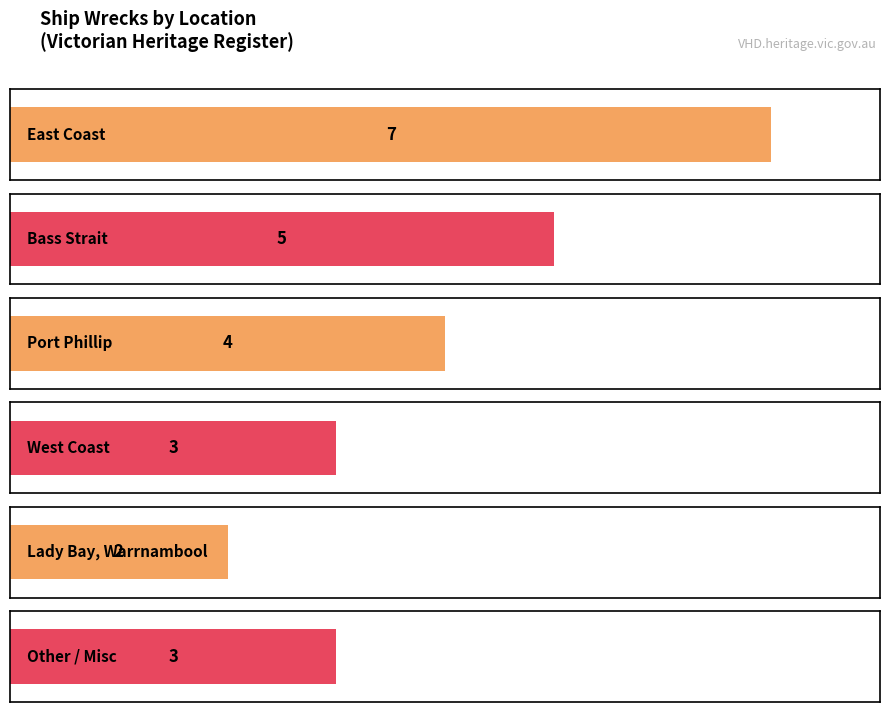

At which category does the chart reach its minimum across all series?

Lady Bay, Warrnambool